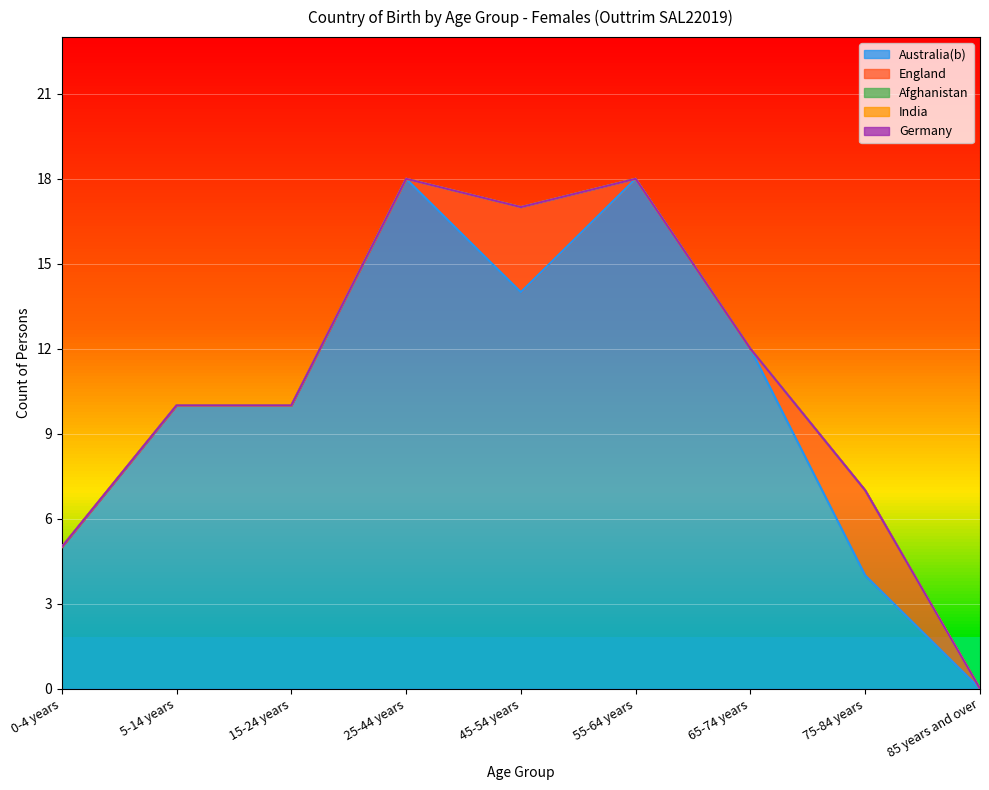

Which category has the highest value across all series?

25-44 years